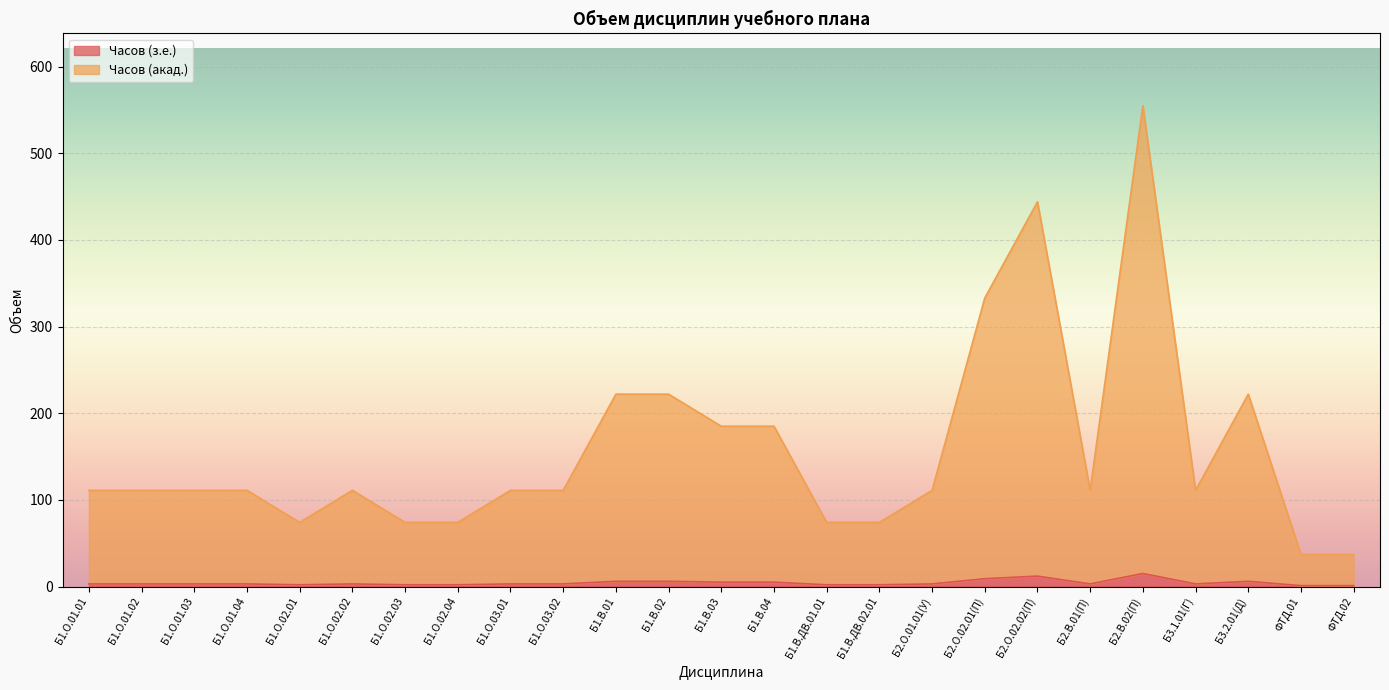

Which category has the highest value in the Часов (з.е.) series?

Б2.В.02(П)